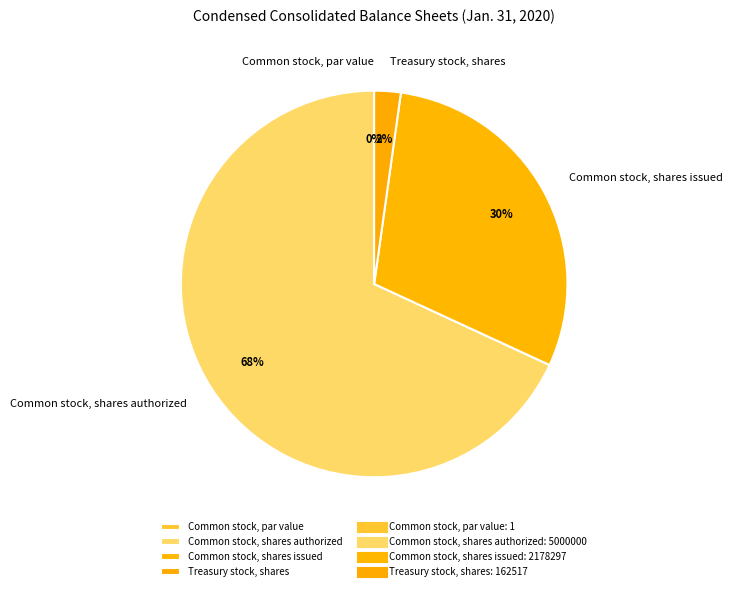

True or false: Common stock, shares issued accounts for 43% of the total.

False